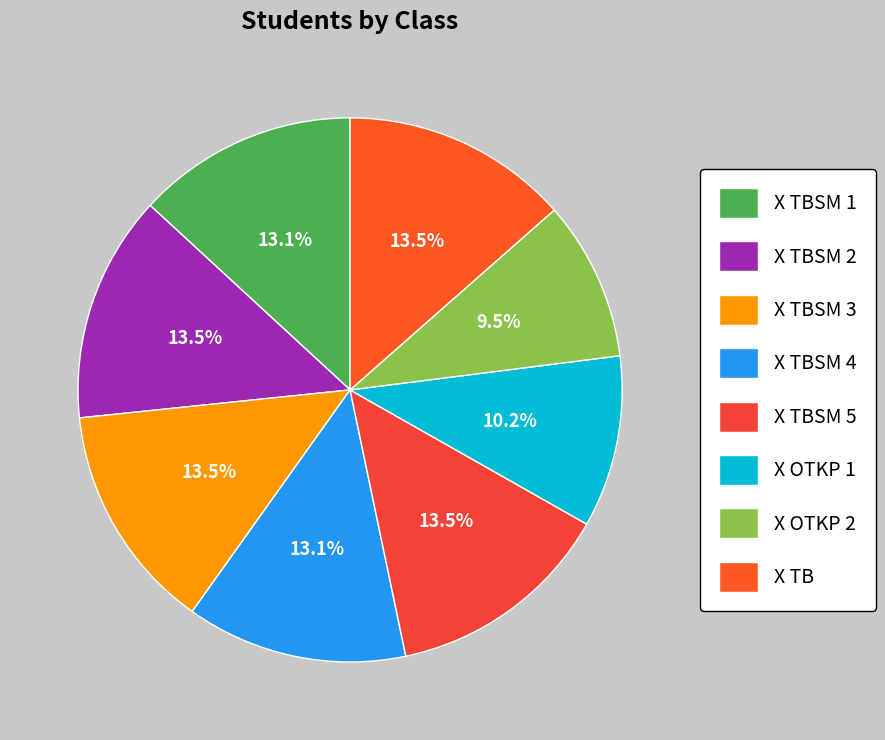

To the nearest percent, what is the average slice percentage?

12%